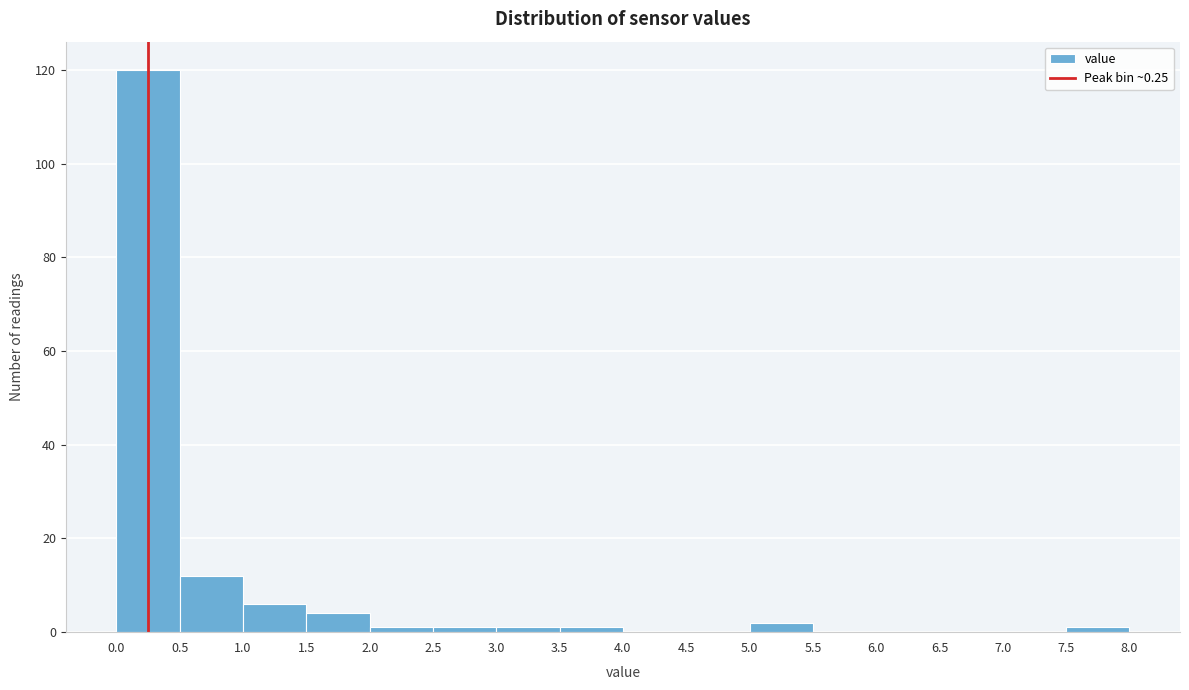

Reading left to right, transcribe this chart: for each bar, give the range it covers on the x-axis and its height. The values are not printed on the chart, so give them approximately, as read against the axis.

0.0 to 0.5: 120
0.5 to 1.0: 12
1.0 to 1.5: 6
1.5 to 2.0: 4
2.0 to 2.5: under 2
2.5 to 3.0: under 2
3.0 to 3.5: under 2
3.5 to 4.0: under 2
4.0 to 4.5: 0
4.5 to 5.0: 0
5.0 to 5.5: 2
5.5 to 6.0: 0
6.0 to 6.5: 0
6.5 to 7.0: 0
7.0 to 7.5: 0
7.5 to 8.0: under 2